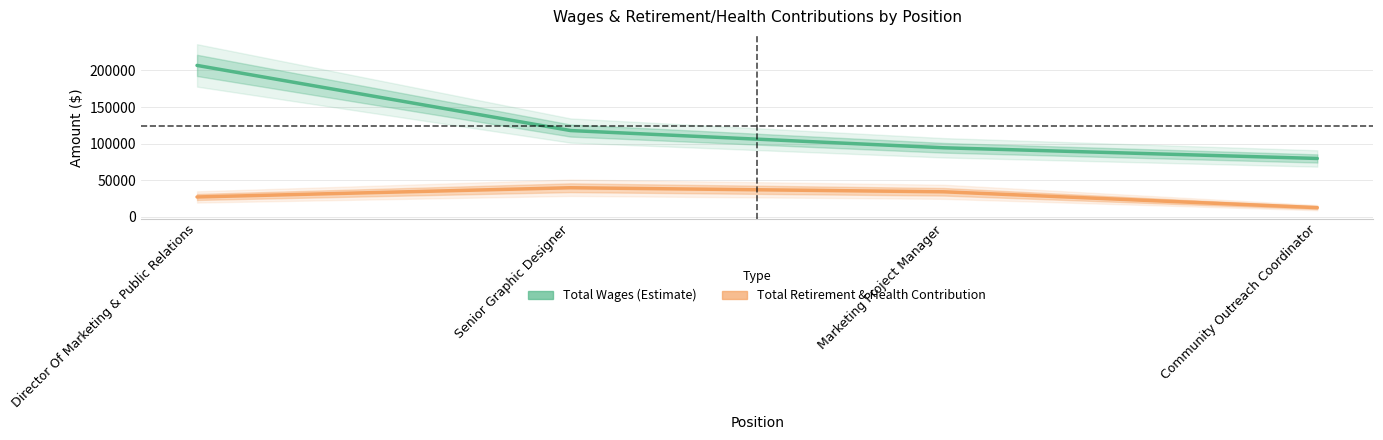

Which category has the highest value in the Total Wages (Estimate) series?

Director Of Marketing & Public Relations